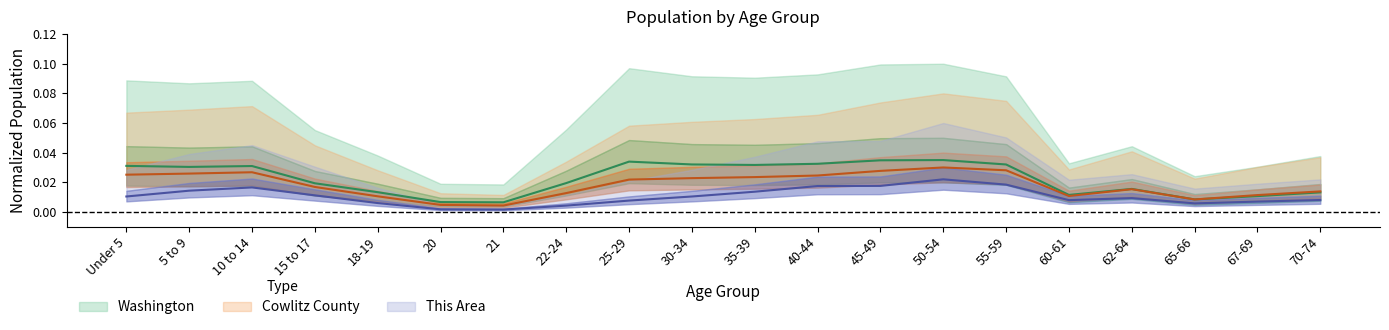

Which has a higher value, 70-74 or 67-69?

70-74